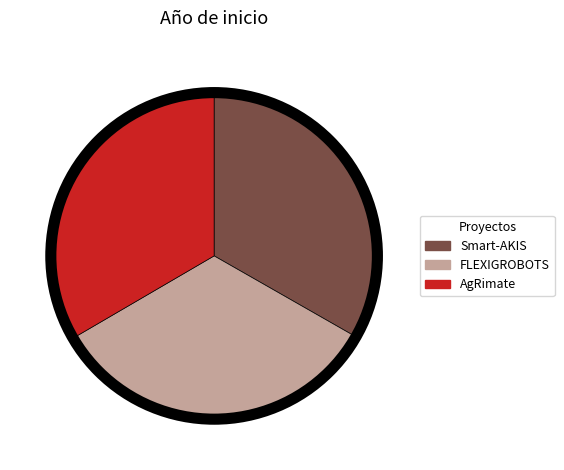

Does Smart-AKIS represent more than half of the total?

No